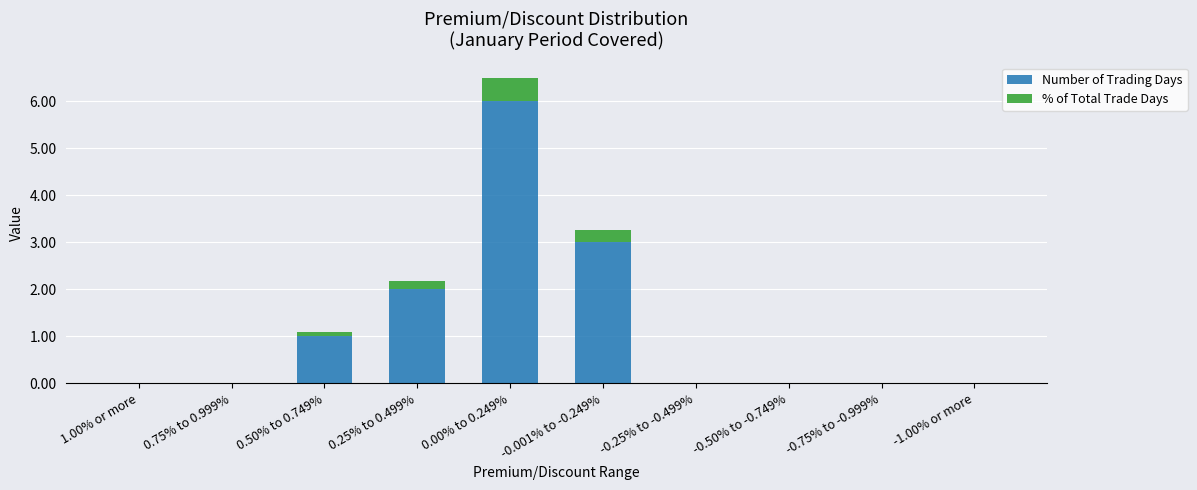

The value of Number of Trading Days at 0.75% to 0.999% is -2.9. True or false?

False